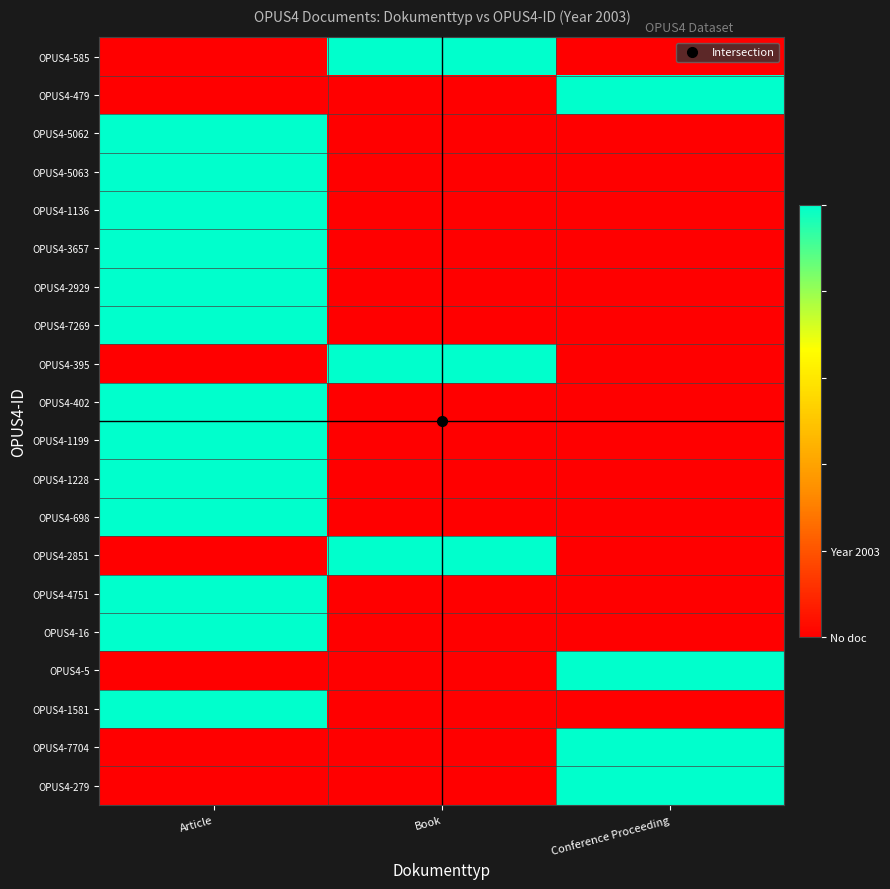

Which label corresponds to the largest value in the chart?

Book